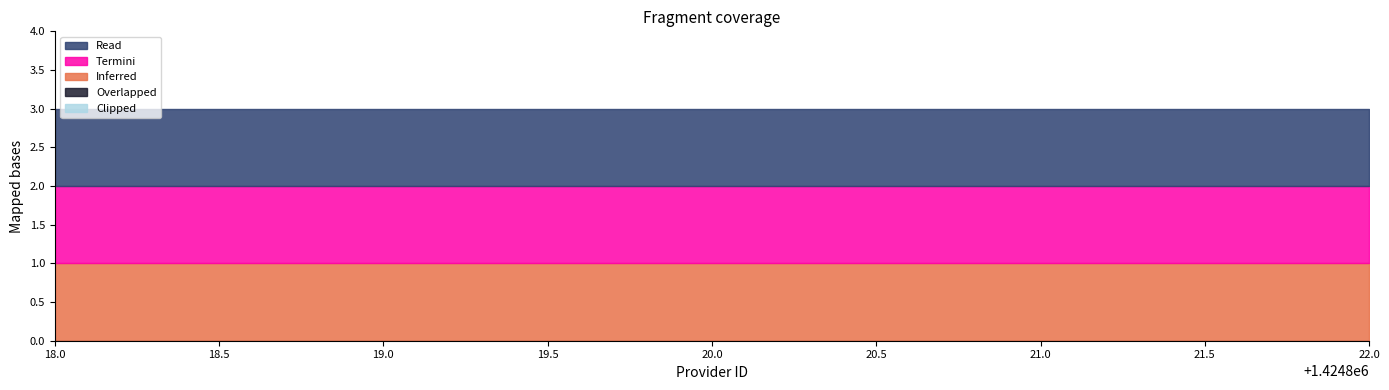

Is the value of Read at 1424818 greater than the value of Clipped at 1424821?

Yes